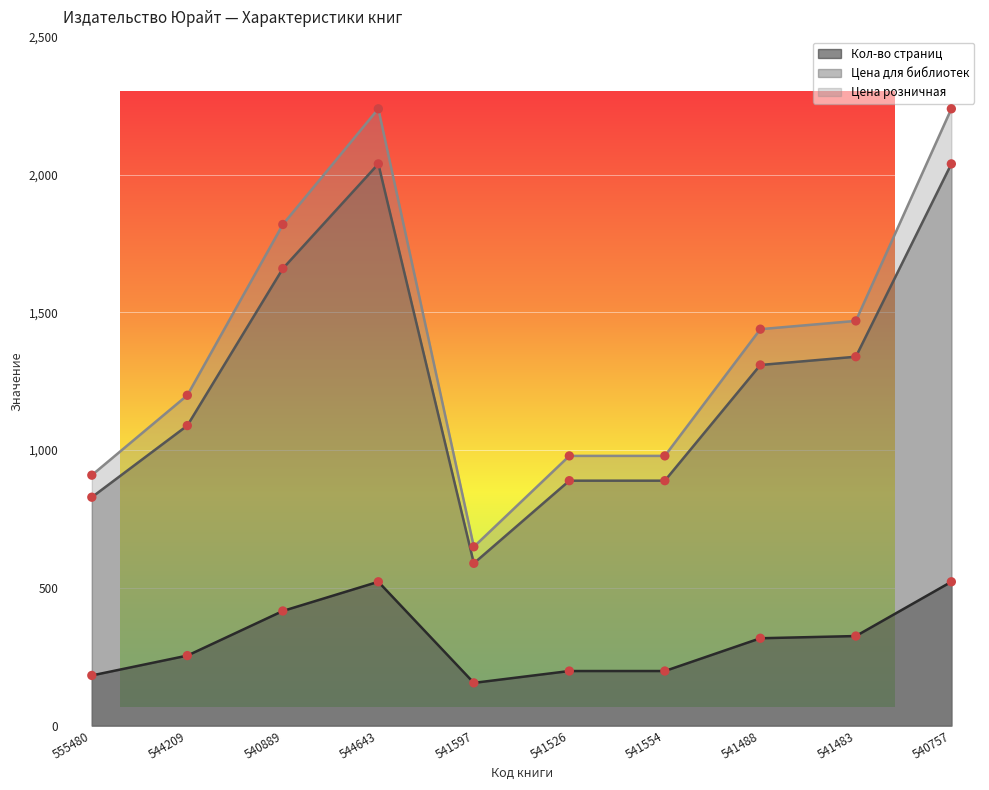

At which category is the sum across all series the highest?

544643